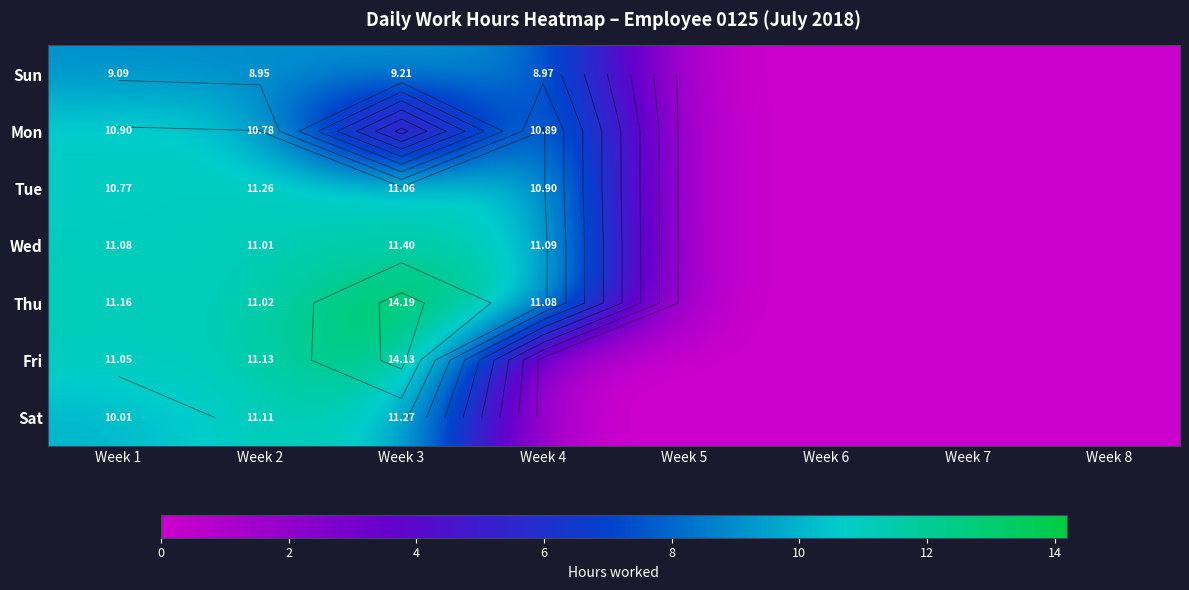

Is the value of Mon at Week 8 greater than the value of Sat at Week 6?

No